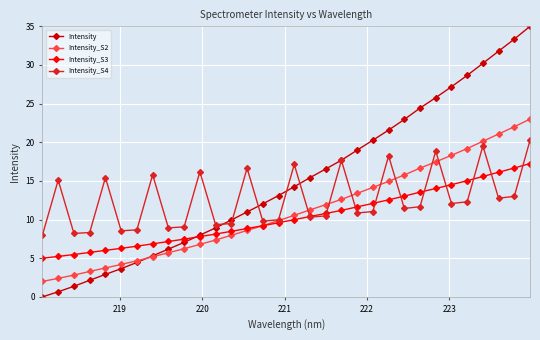

Which series has the largest total across all categories?

Intensity